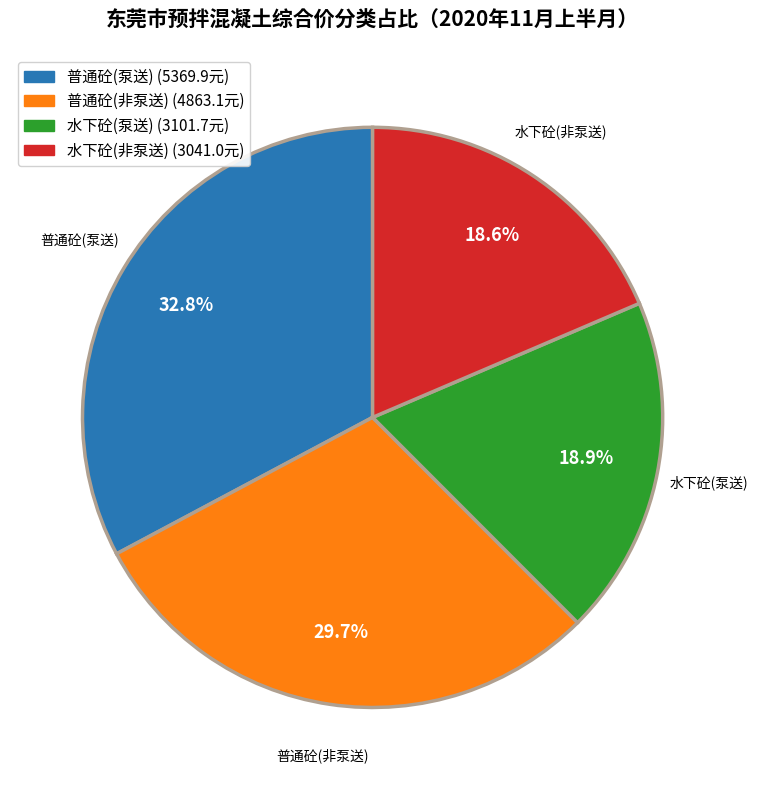

Is there a majority slice in this chart?

No